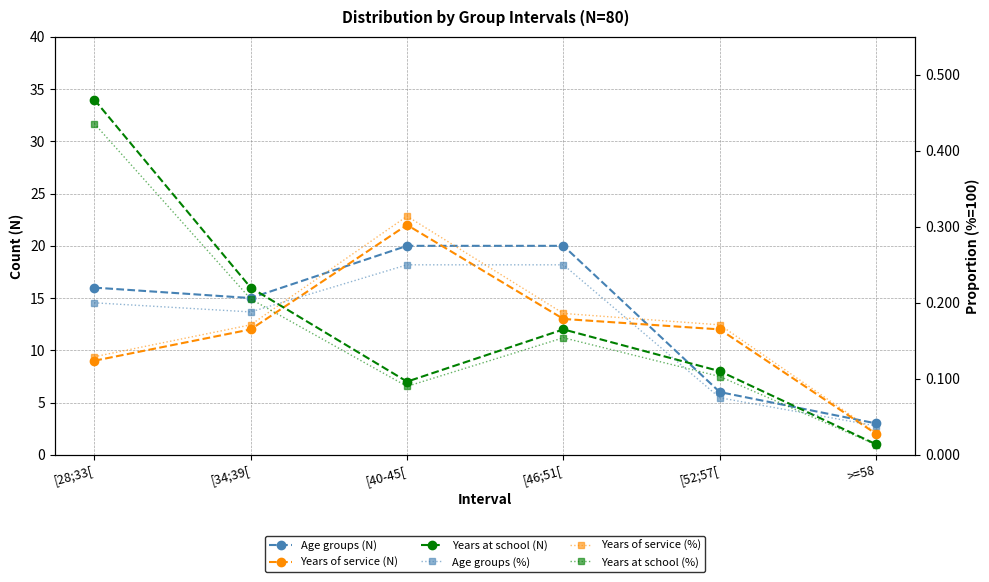

How many lines are shown in the chart?

6